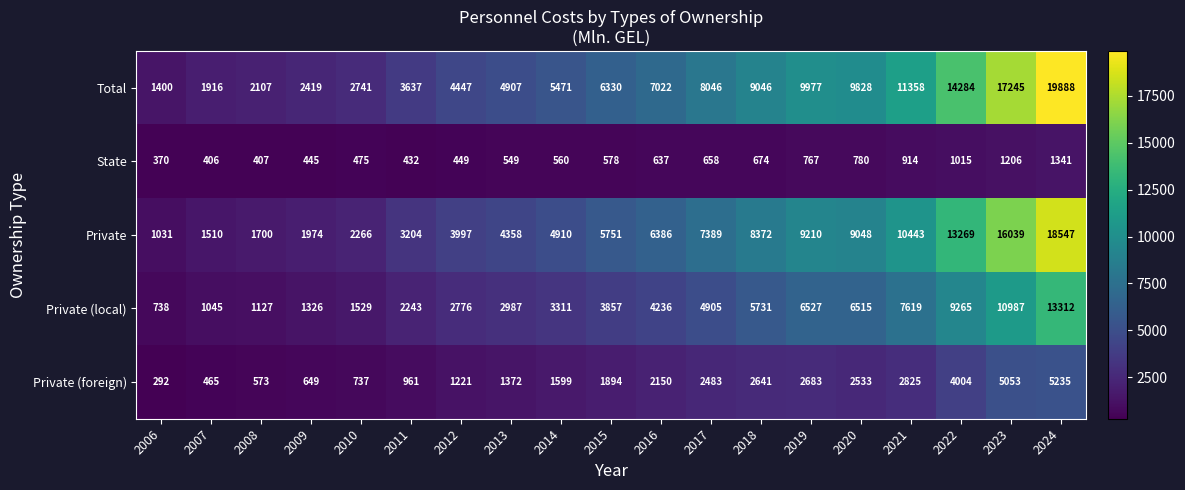

The State series shows 449 at 2012. True or false?

True